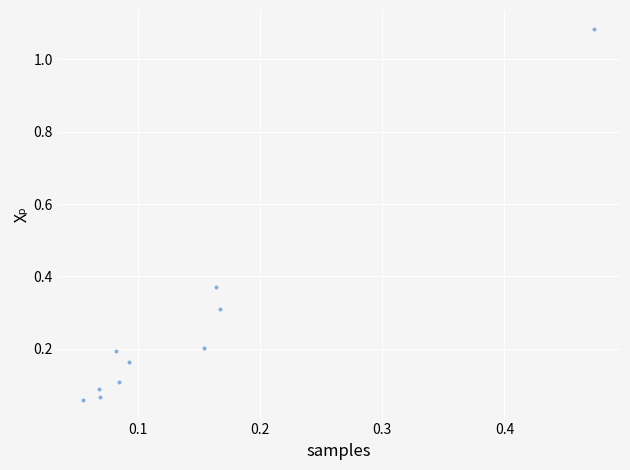

What is the range of Y values (max minus min)?

1.0